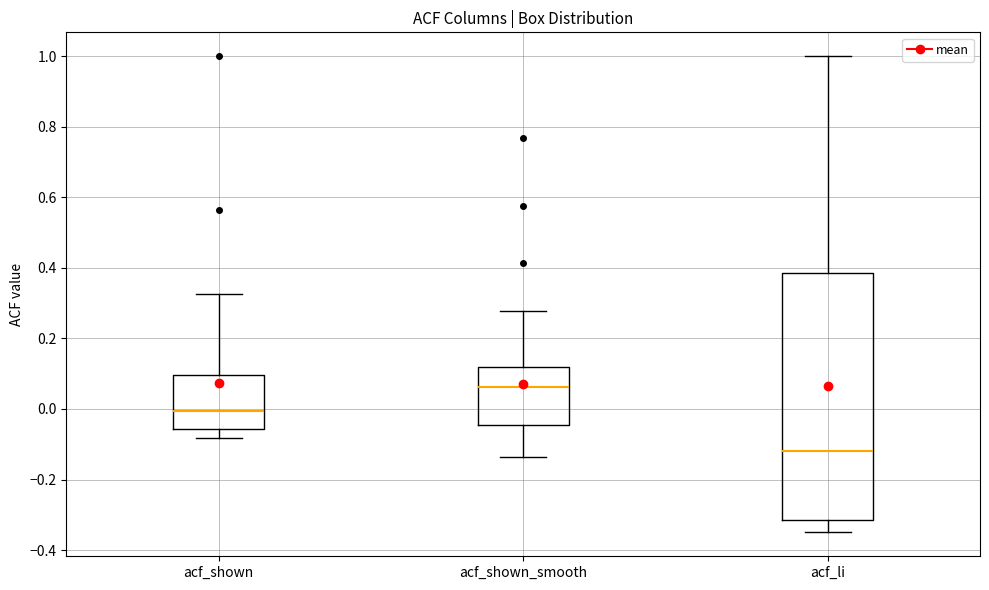

Which box's median line is the highest?

acf_shown_smooth